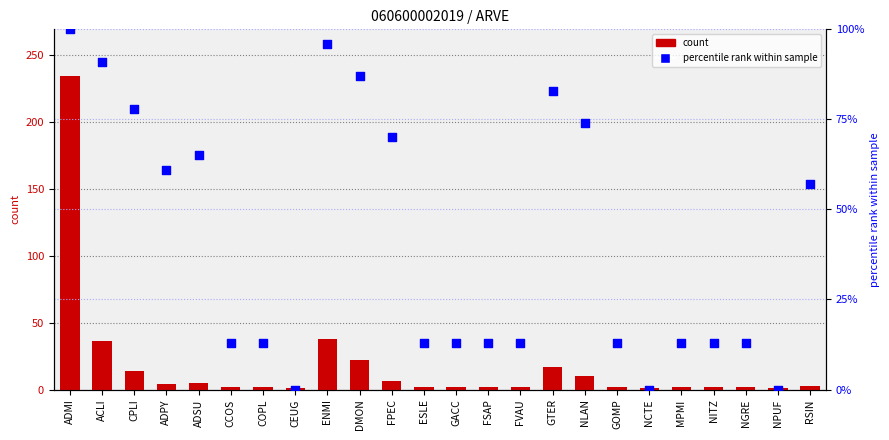

Which series has the largest total across all categories?

percentile rank within sample